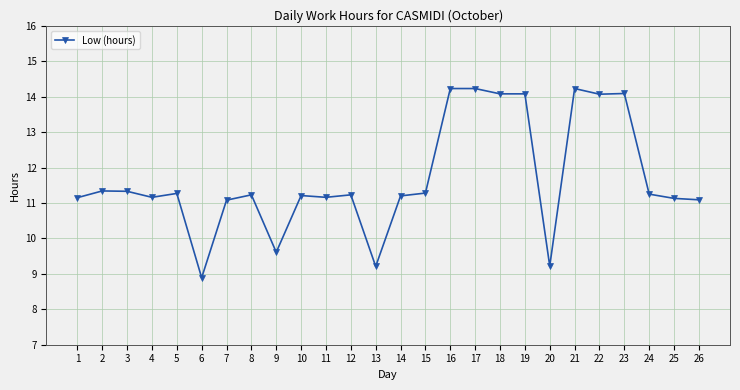

What is the difference between the values at 10 and 3?

0.1